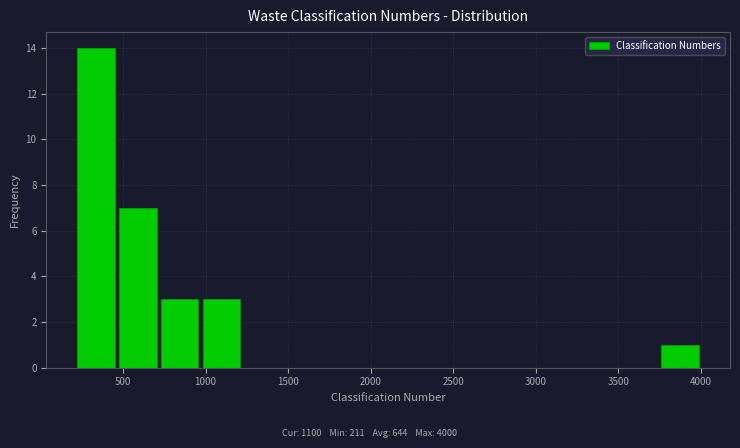

Which range on the x-axis has the tallest bar?

200 to 450